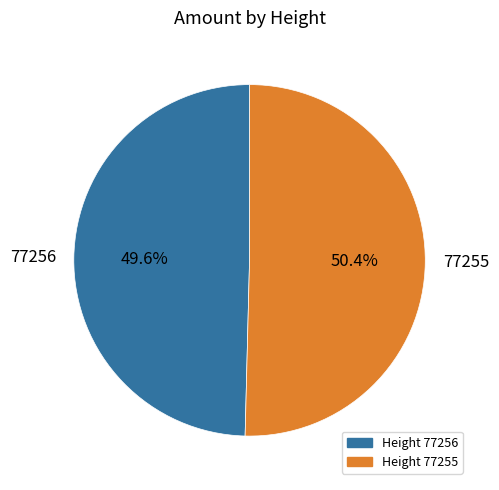

Is 77256 the majority of the pie?

No